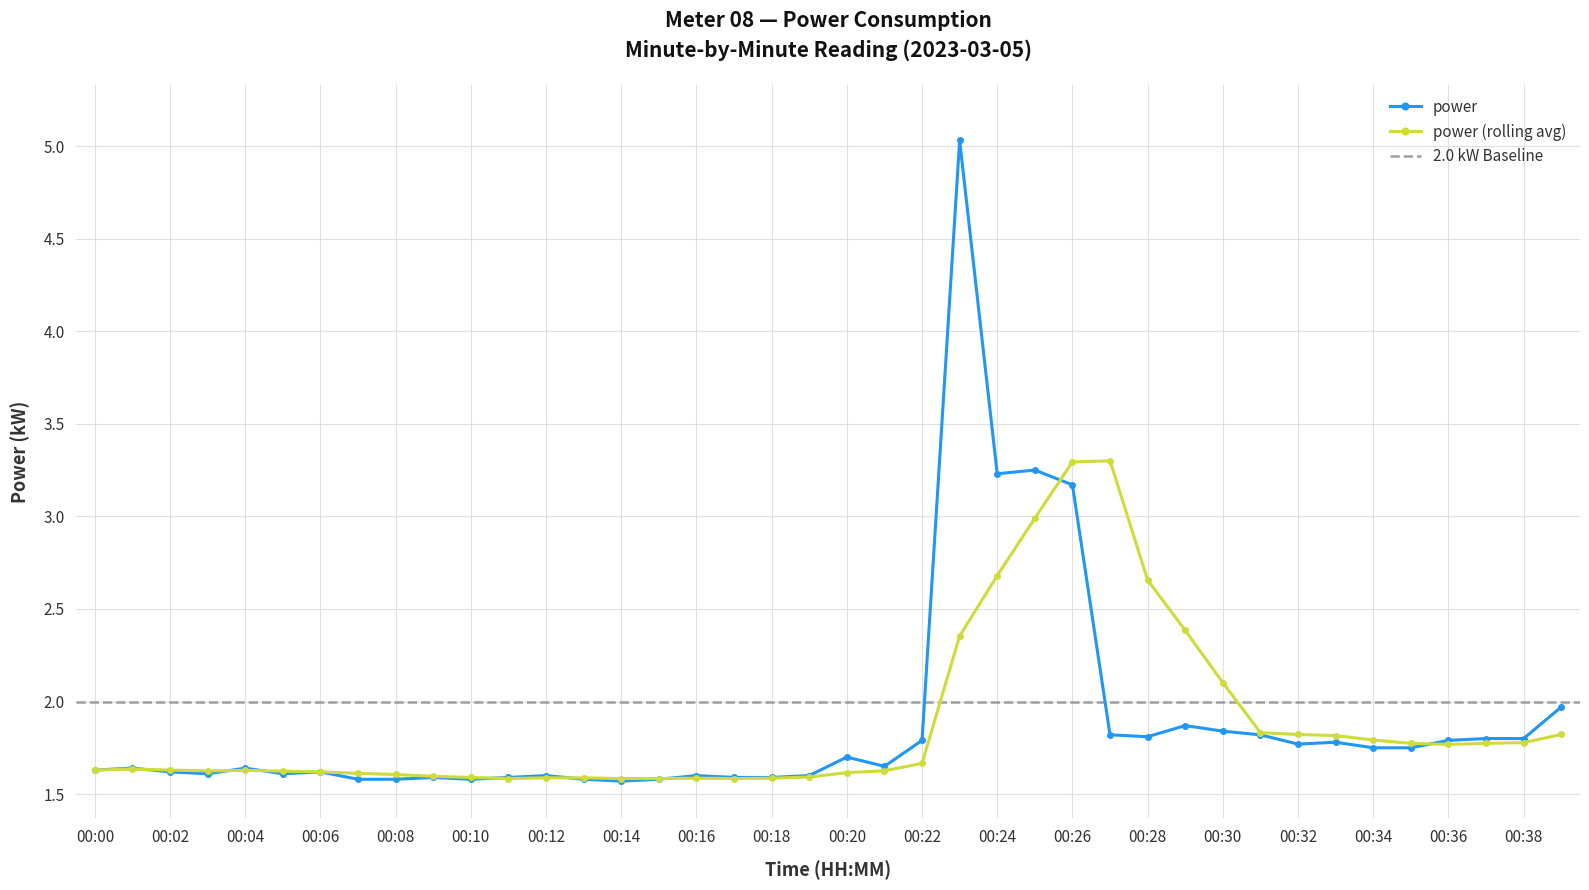

How many data points does each series have?

40